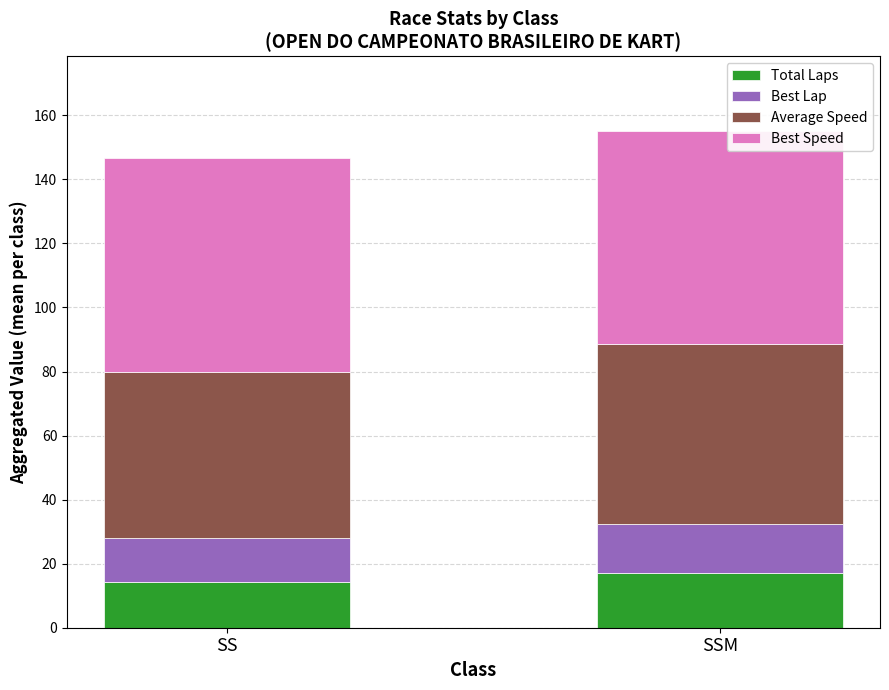

What is the maximum value for Total Laps?

17.0